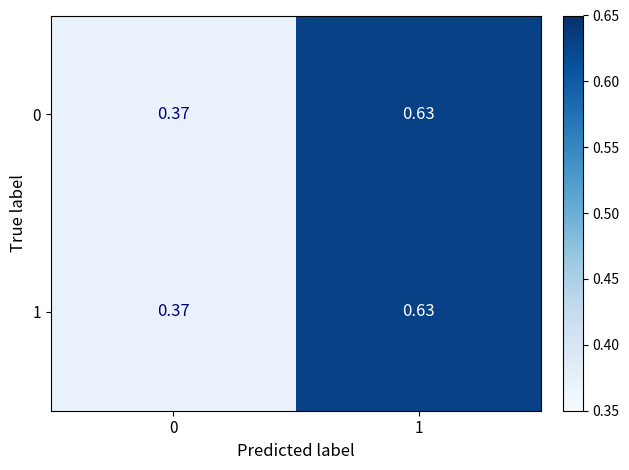

Count the number of data series in this chart.

2